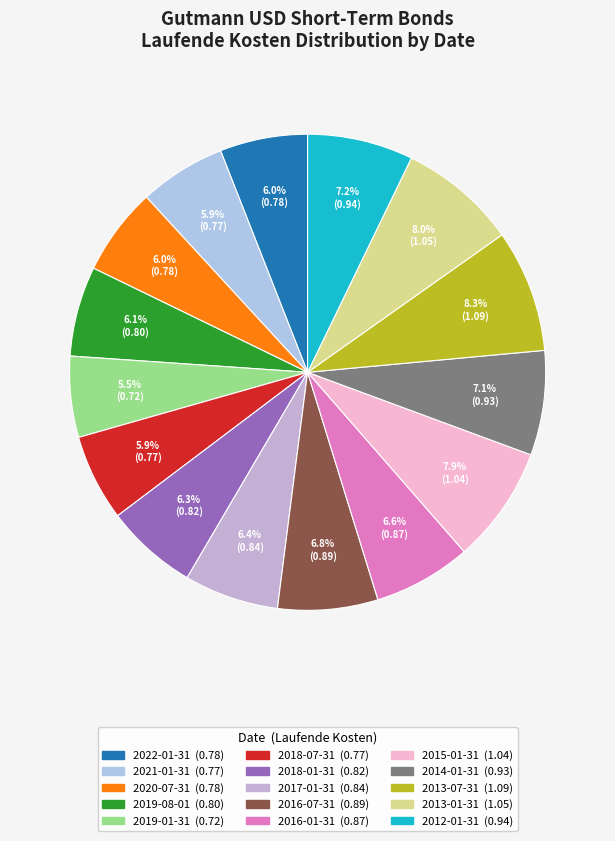

Does 2018-07-31 represent more than half of the total?

No